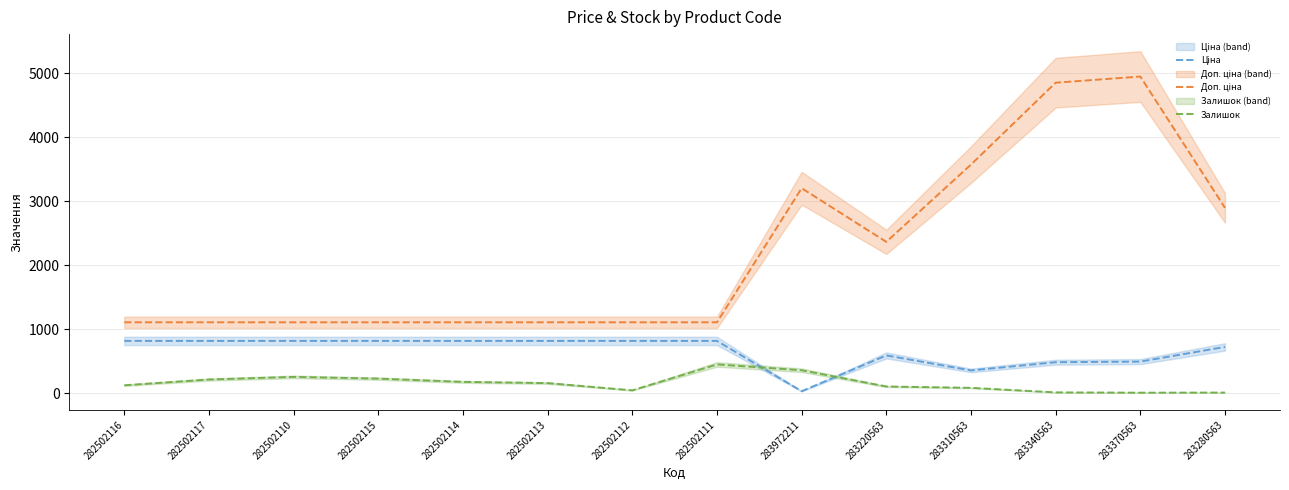

The Ціна series shows 546.2 at 282502116. True or false?

False